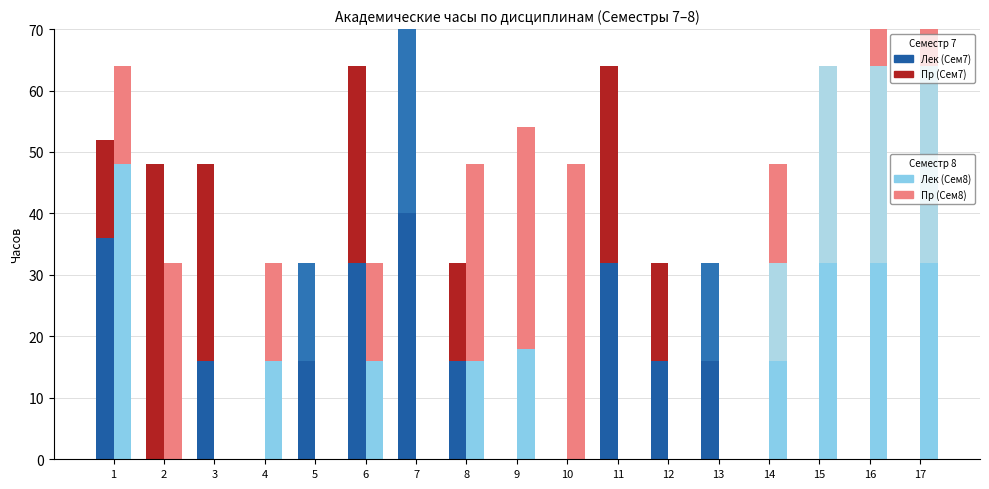

Between 1 and 6, which series saw the biggest shift?

Лек Сем8